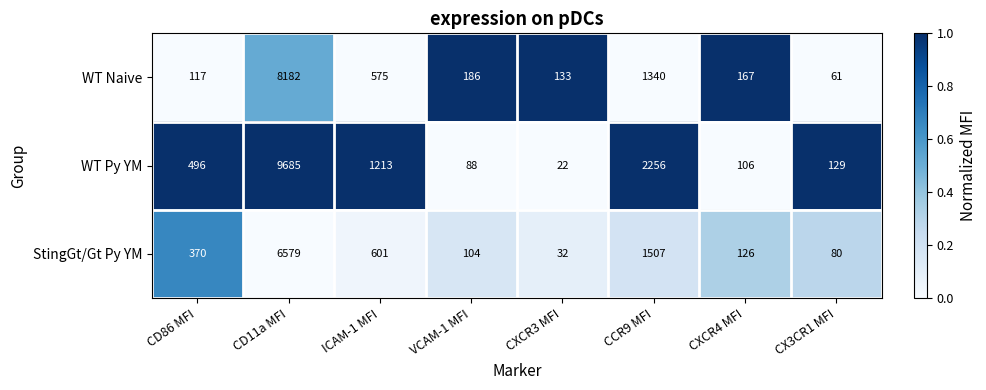

What is the difference between the StingGt/Gt Py YM values at CD86 MFI and CXCR3 MFI?

338